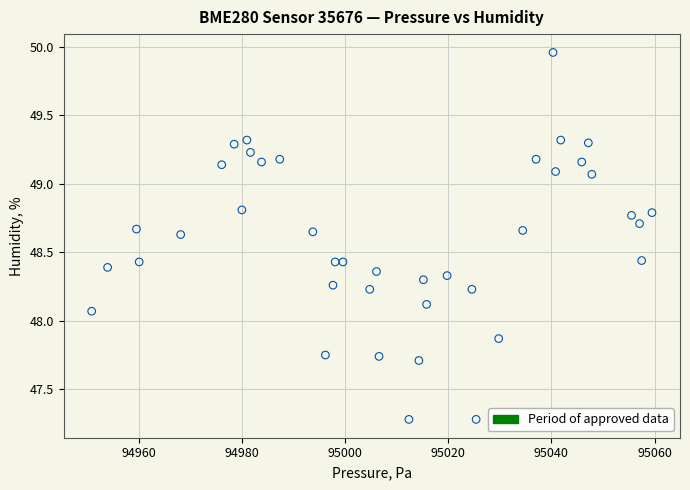

What is the range of X values (max minus min)?

108.6